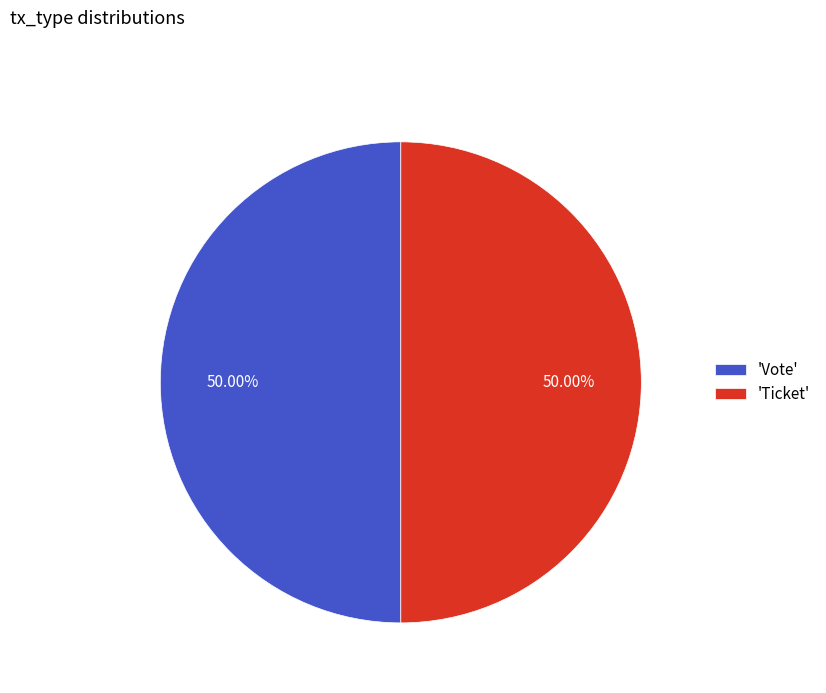

Do 'Vote' and 'Ticket' together represent more than half of the pie?

Yes